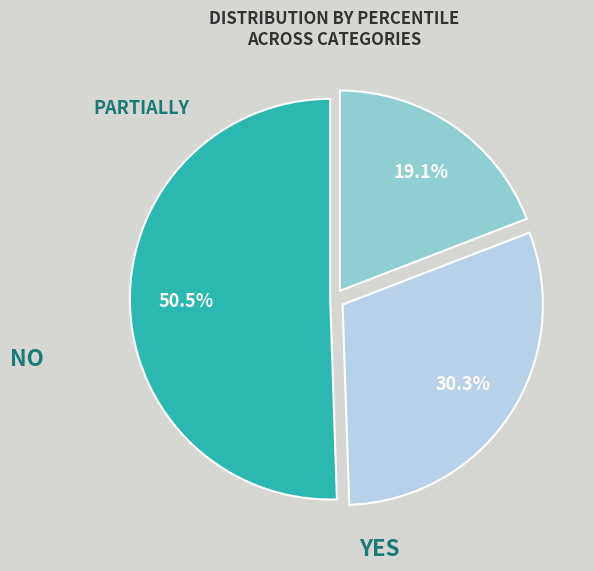

Is there any slice that represents more than half of the pie?

Yes